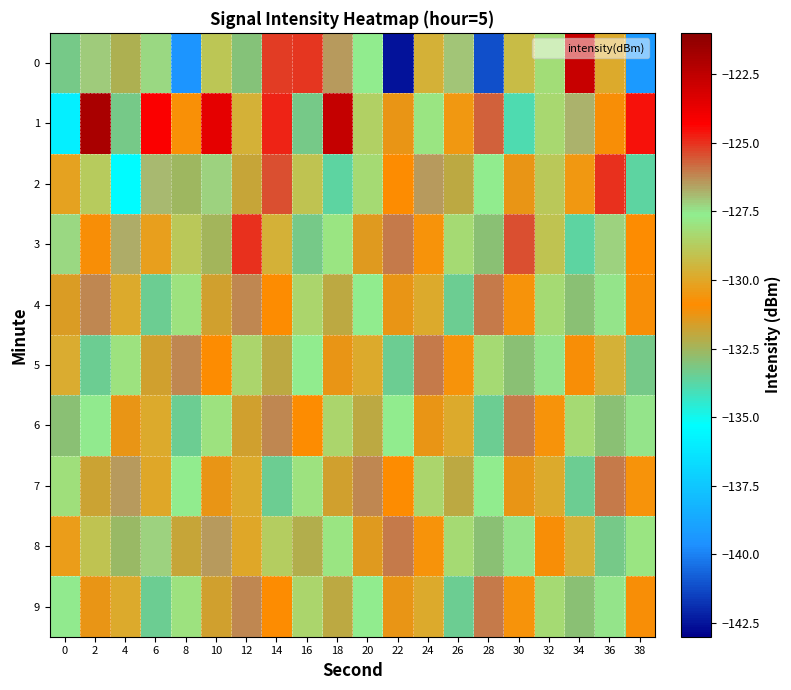

Reading left to right, list all the values displayed in this chart.

0: 0=-133.3	2=-127.1	4=-132.3	6=-127.3	8=-139.5	10=-129.0	12=-133.0	14=-125.2	16=-125.1	18=-126.5	20=-127.7	22=-142.6	24=-129.7	26=-127.1	28=-141.1	30=-129.3	32=-128.2	34=-122.7	36=-129.9	38=-139.2
1: 0=-135.9	2=-121.9	4=-133.2	6=-124.3	8=-130.8	10=-123.7	12=-129.7	14=-124.8	16=-133.2	18=-122.6	20=-128.6	22=-131.2	24=-127.9	26=-130.5	28=-125.7	30=-133.9	32=-128.3	34=-126.8	36=-131.0	38=-124.6
2: 0=-130.1	2=-128.8	4=-135.4	6=-126.9	8=-132.6	10=-127.2	12=-131.9	14=-125.5	16=-129.0	18=-133.7	20=-128.2	22=-130.9	24=-126.5	26=-132.0	28=-127.7	30=-131.2	32=-128.9	34=-130.5	36=-125.0	38=-133.7
3: 0=-127.3	2=-131.0	4=-126.7	6=-130.2	8=-128.9	10=-132.5	12=-125.0	14=-129.7	16=-133.2	18=-127.9	20=-131.5	22=-126.0	24=-130.7	26=-128.2	28=-132.9	30=-125.5	32=-129.0	34=-133.7	36=-127.2	38=-130.9
4: 0=-131.6	2=-126.2	4=-129.9	6=-133.5	8=-128.0	10=-131.7	12=-126.2	14=-130.9	16=-128.5	18=-132.0	20=-127.7	22=-131.2	24=-129.9	26=-133.5	28=-126.0	30=-130.7	32=-128.2	34=-132.9	36=-127.5	38=-131.0
5: 0=-129.8	2=-133.5	4=-128.0	6=-131.7	8=-126.2	10=-130.9	12=-128.5	14=-132.0	16=-127.7	18=-131.2	20=-129.9	22=-133.5	24=-126.0	26=-130.7	28=-128.2	30=-132.9	32=-127.5	34=-131.0	36=-129.7	38=-133.2
6: 0=-132.9	2=-127.6	4=-131.2	6=-129.9	8=-133.5	10=-128.0	12=-131.7	14=-126.2	16=-130.9	18=-128.5	20=-132.0	22=-127.7	24=-131.2	26=-129.9	28=-133.5	30=-126.0	32=-130.7	34=-128.2	36=-132.9	38=-127.5
7: 0=-128.1	2=-131.8	4=-126.5	6=-130.0	8=-127.7	10=-131.2	12=-129.9	14=-133.5	16=-128.0	18=-131.7	20=-126.2	22=-130.9	24=-128.5	26=-132.0	28=-127.7	30=-131.2	32=-129.9	34=-133.5	36=-126.0	38=-130.7
8: 0=-130.3	2=-129.0	4=-132.7	6=-127.2	8=-131.9	10=-126.5	12=-130.0	14=-128.7	16=-132.2	18=-127.9	20=-131.5	22=-126.0	24=-130.7	26=-128.2	28=-132.9	30=-127.5	32=-131.0	34=-129.7	36=-133.2	38=-127.9
9: 0=-127.6	2=-131.2	4=-129.9	6=-133.5	8=-128.0	10=-131.7	12=-126.2	14=-130.9	16=-128.5	18=-132.0	20=-127.7	22=-131.2	24=-129.9	26=-133.5	28=-126.0	30=-130.7	32=-128.2	34=-132.9	36=-127.5	38=-131.0